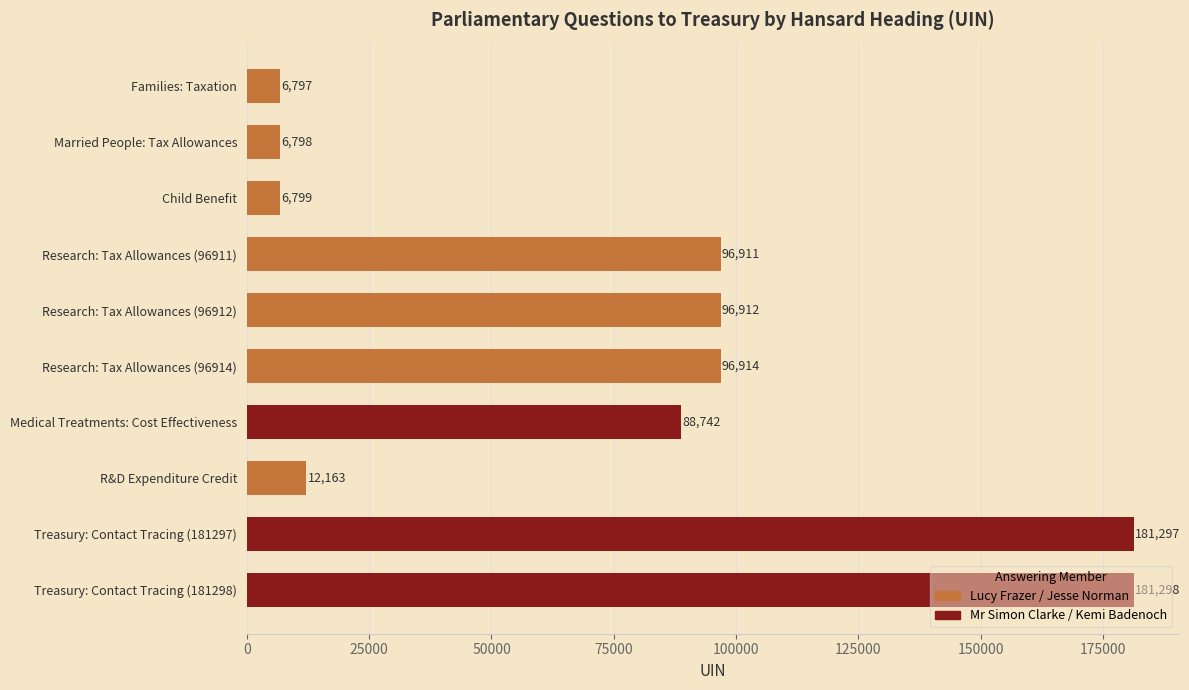

At which category does the chart reach its minimum across all series?

Families: Taxation